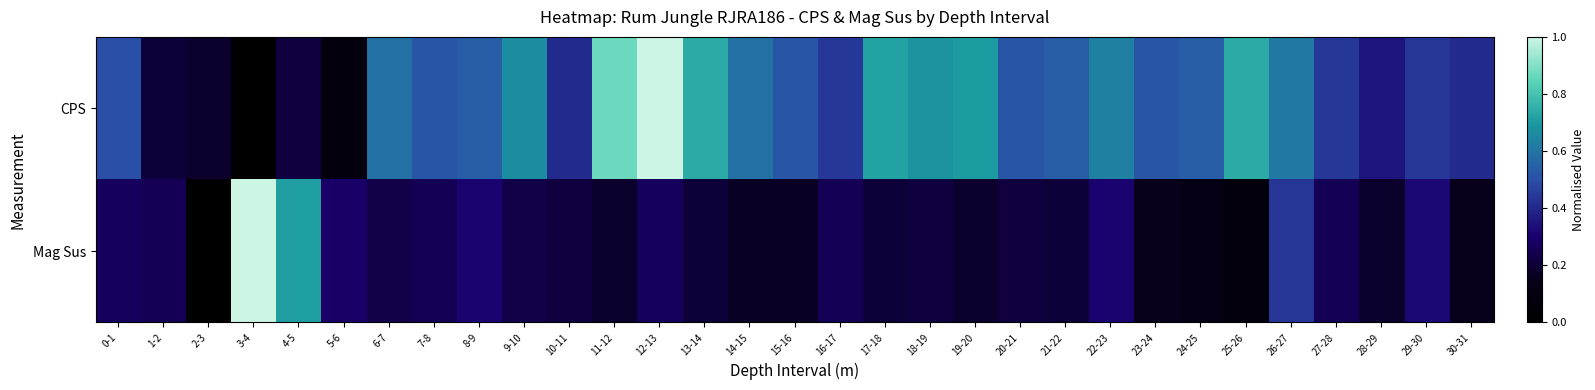

At which category is the sum across all series the highest?

12-13